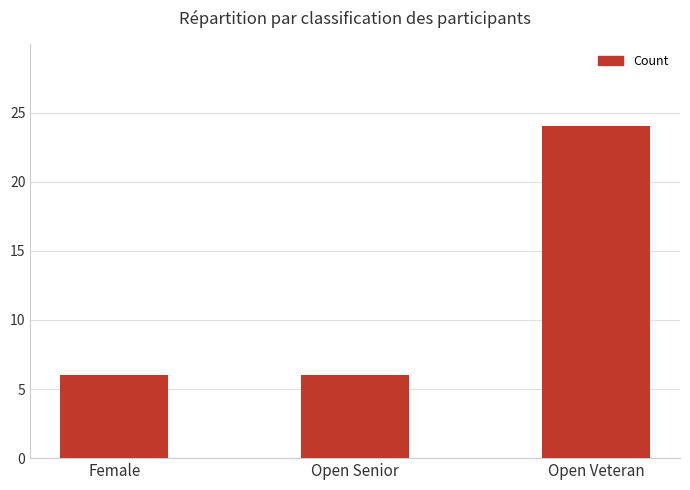

What is the sum of all values?

36